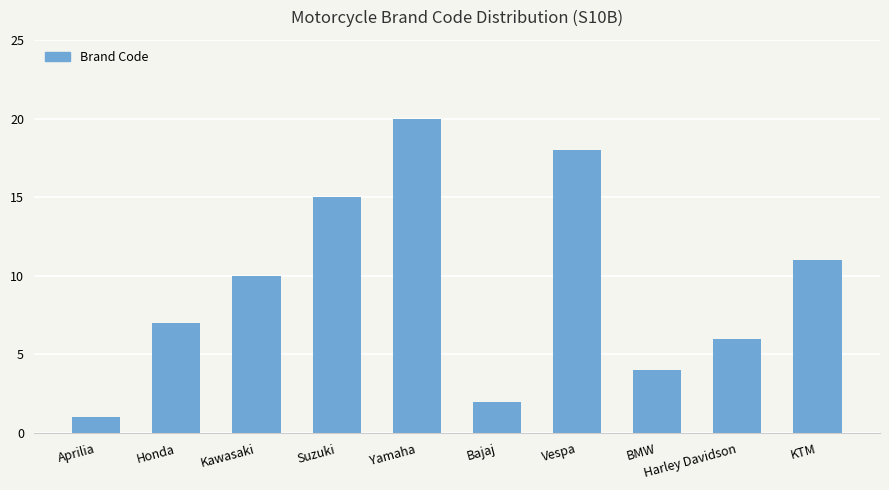

Reading left to right, transcribe all the data shown in this chart.

Aprilia=1	Honda=7	Kawasaki=10	Suzuki=15	Yamaha=20	Bajaj=2	Vespa=18	BMW=4	Harley Davidson=6	KTM=11